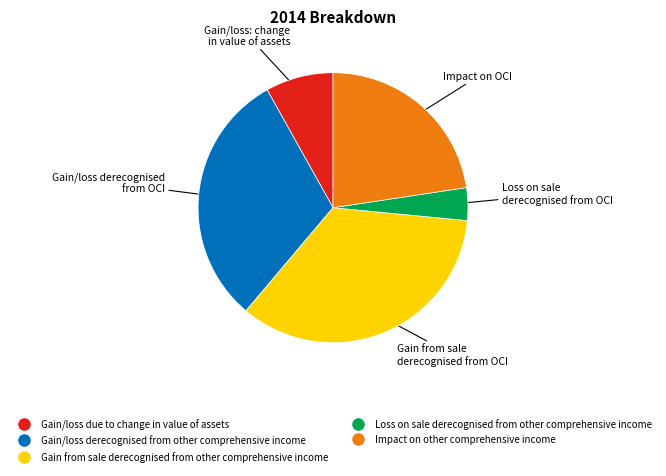

Rank the categories by value from highest to lowest.

Gain from sale derecognised from other comprehensive income, Gain/loss derecognised from other comprehensive income, Impact on other comprehensive income, Gain/loss due to change in value of assets, Loss on sale derecognised from other comprehensive income